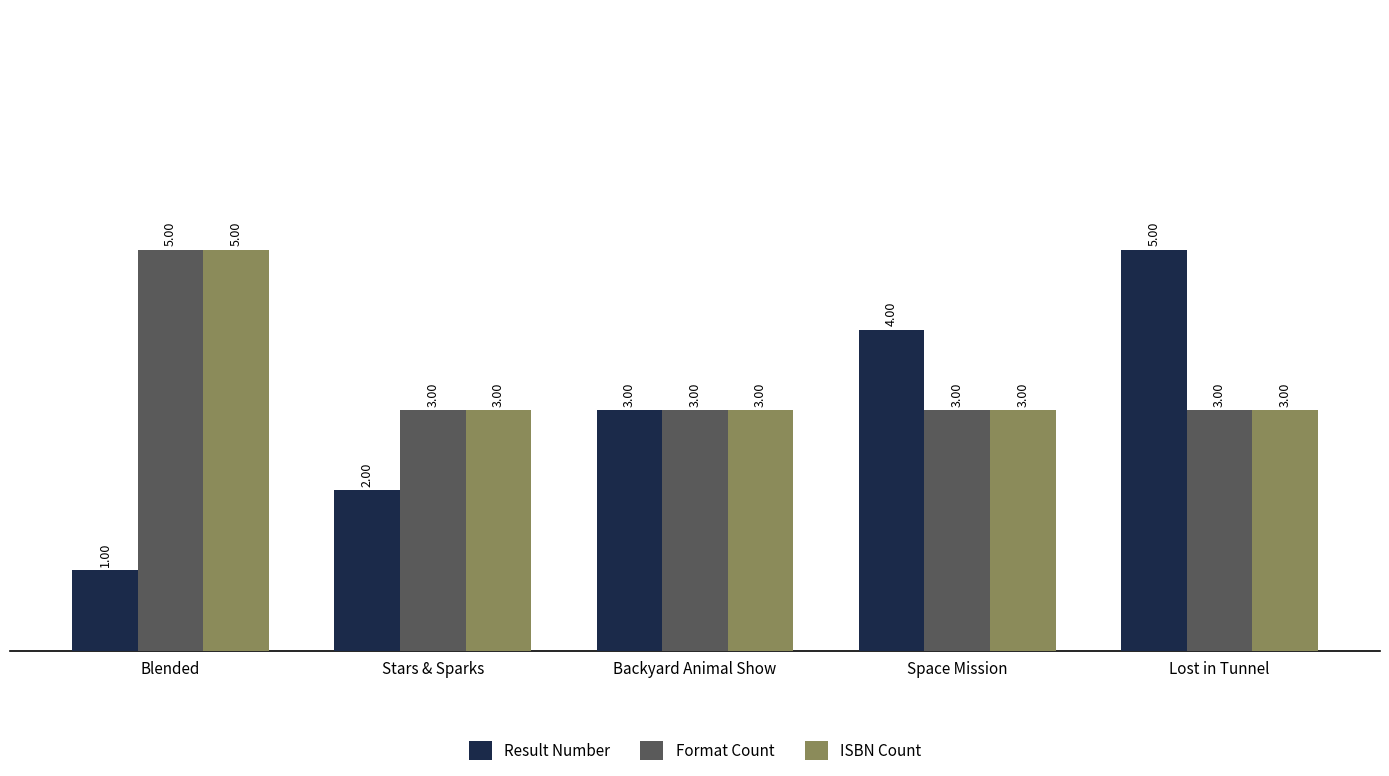

Count the number of data series in this chart.

3